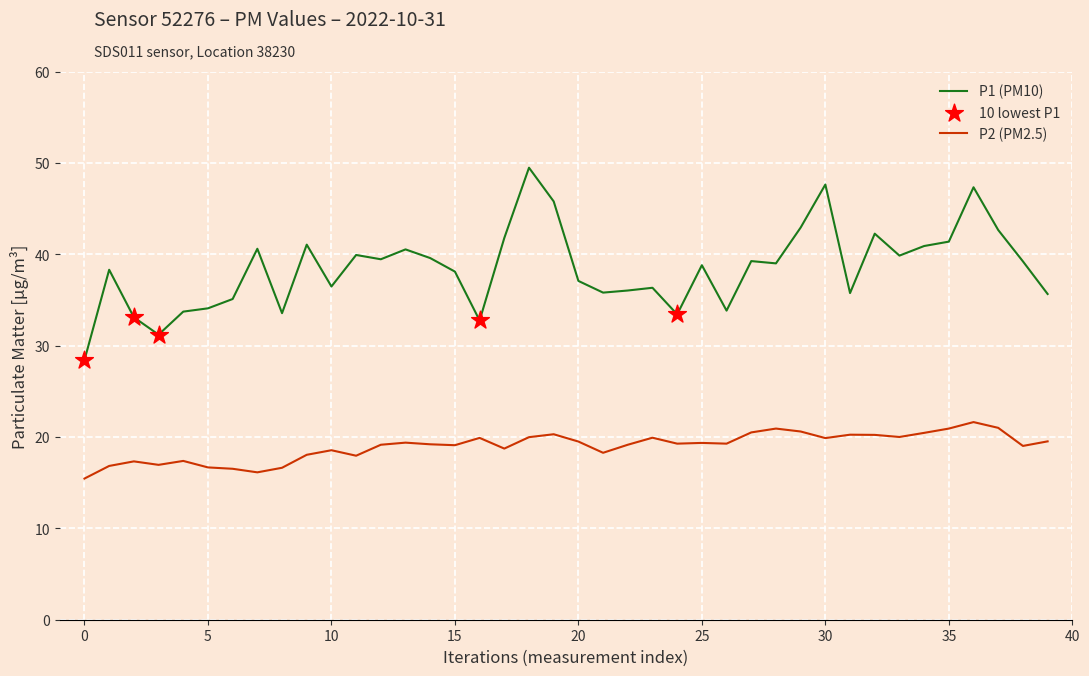

What is the maximum value for P1 (PM10)?

49.5